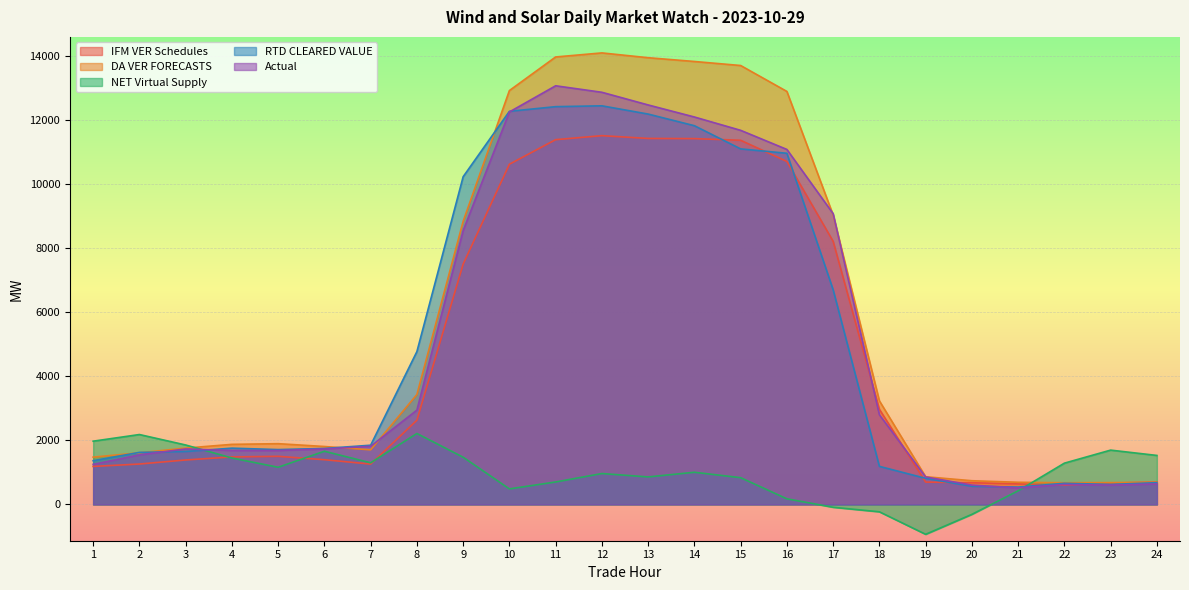

Between which two adjacent categories do RTD CLEARED VALUE and NET Virtual Supply first intersect?

3 and 4